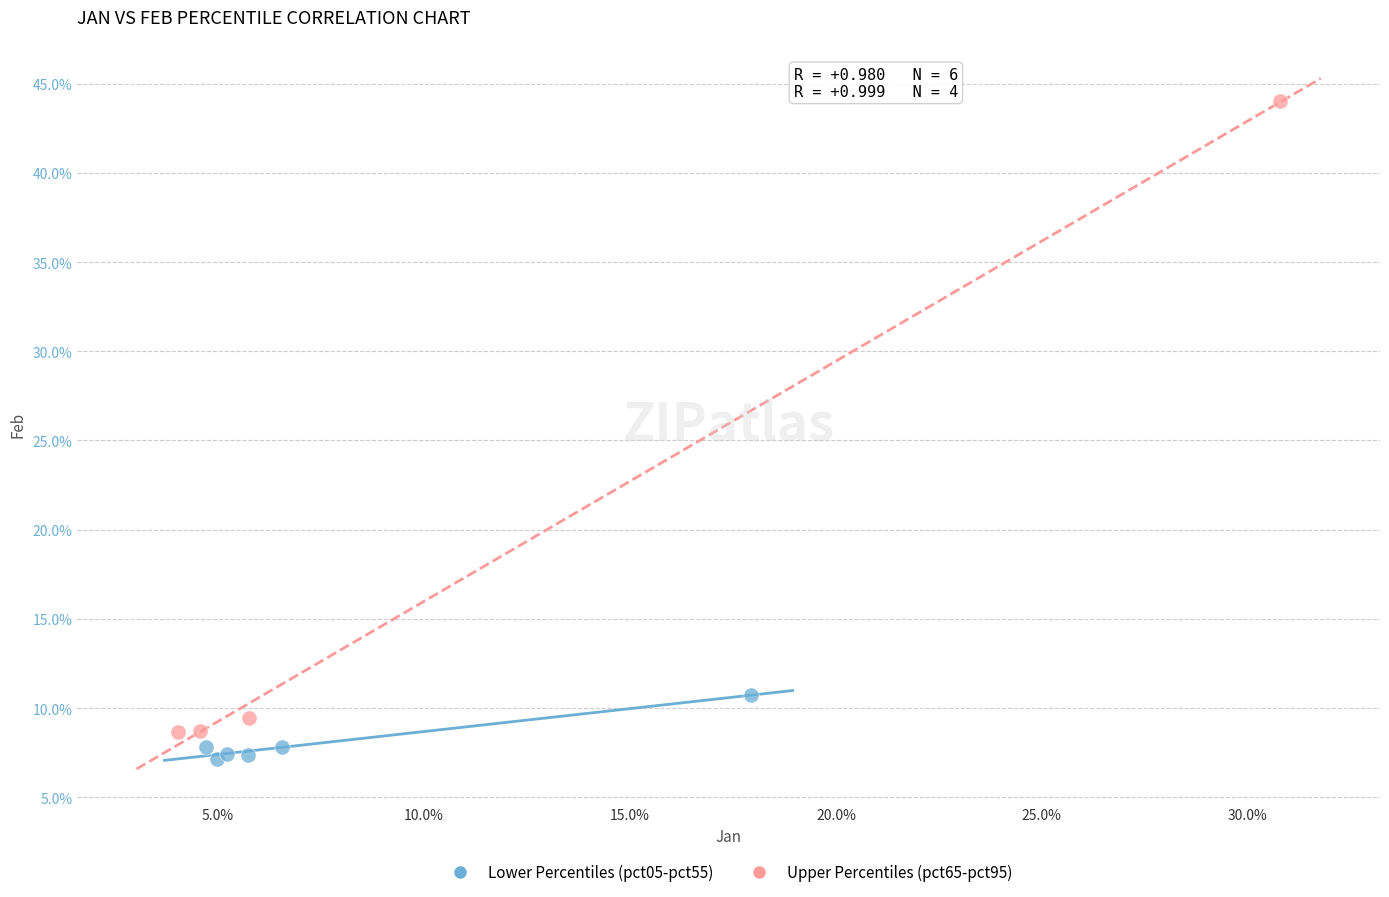

What are all the series names shown in the legend?

Lower Percentiles (pct05-pct55), Upper Percentiles (pct65-pct95)